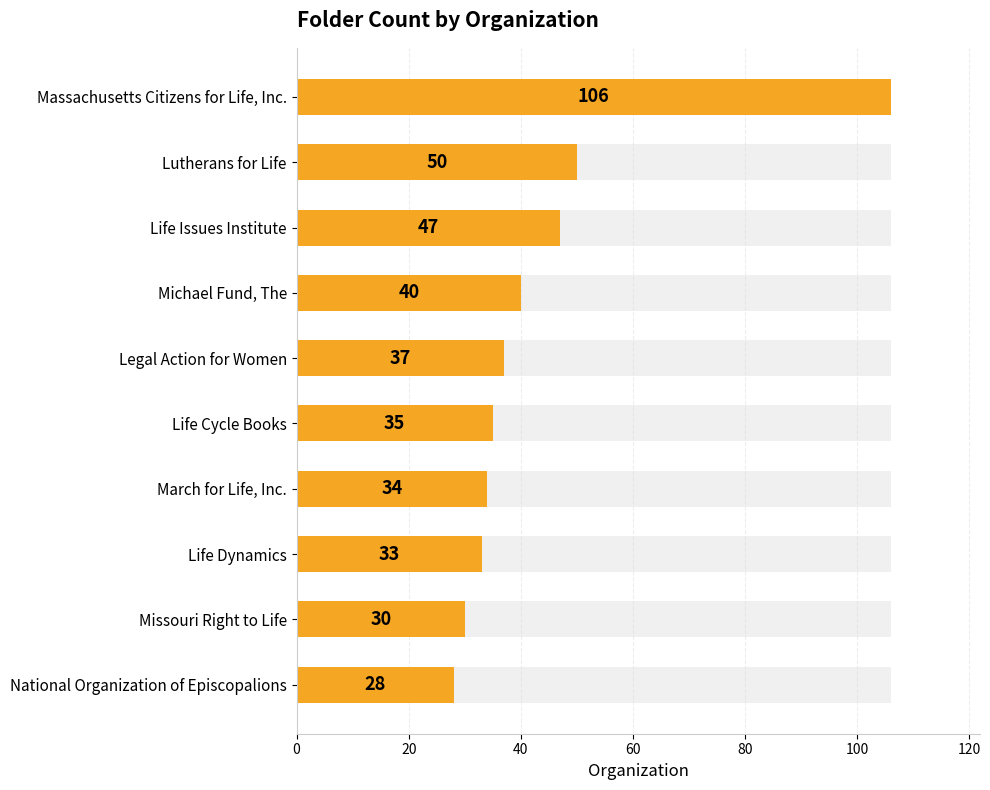

Count the number of categories in the chart.

10